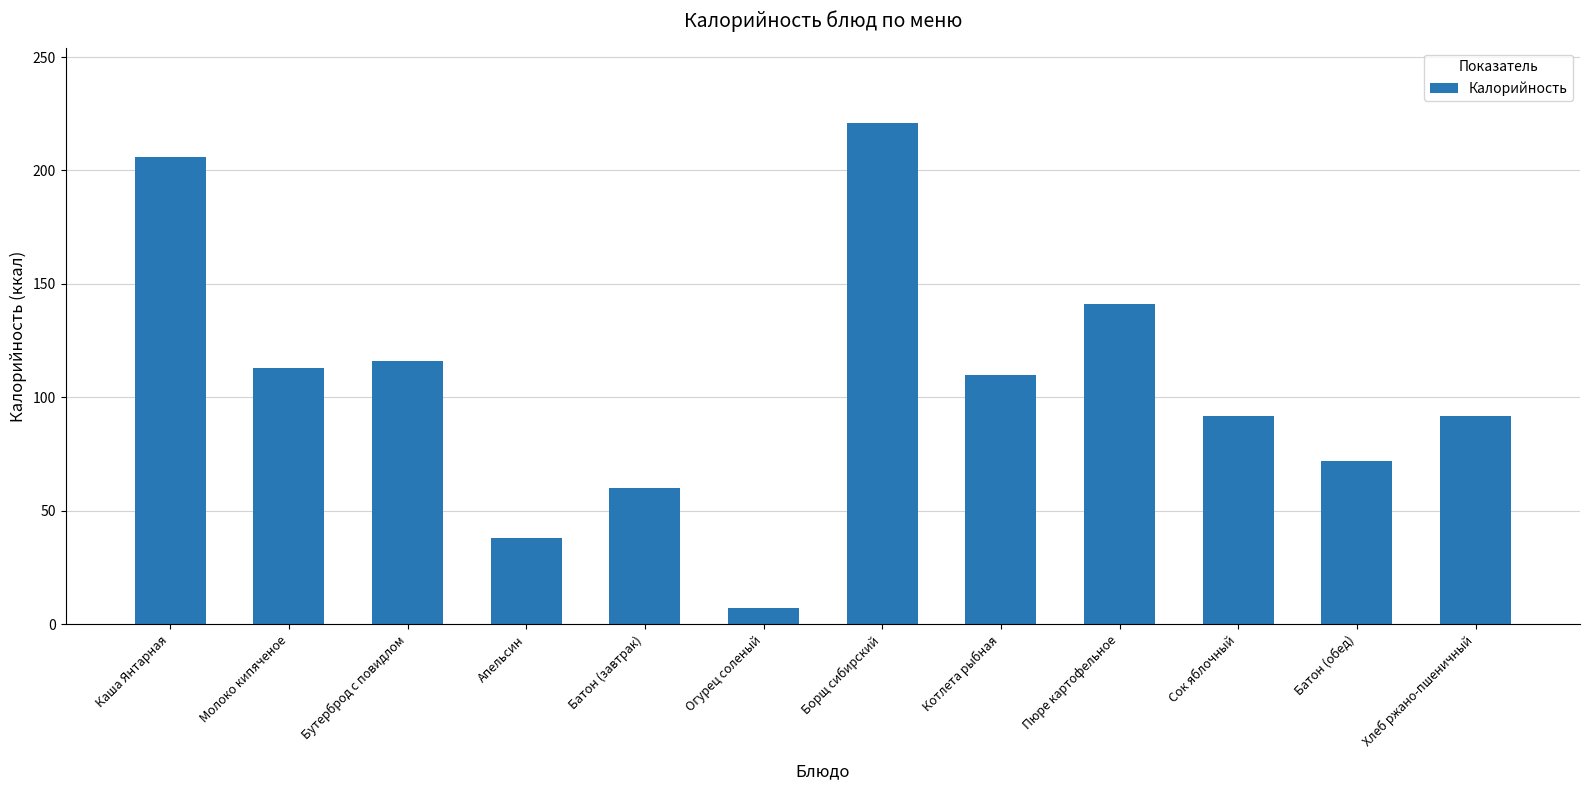

Does the chart contain stacked bars?

No